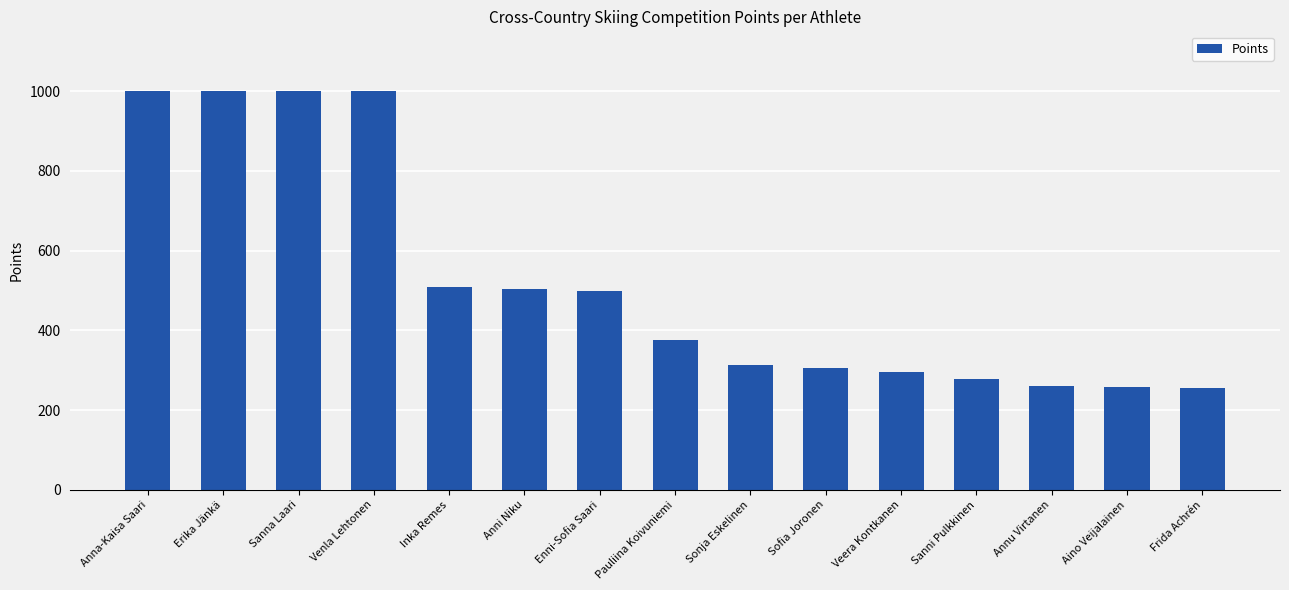

True or false: the data shows 509.5 at Inka Remes.

True